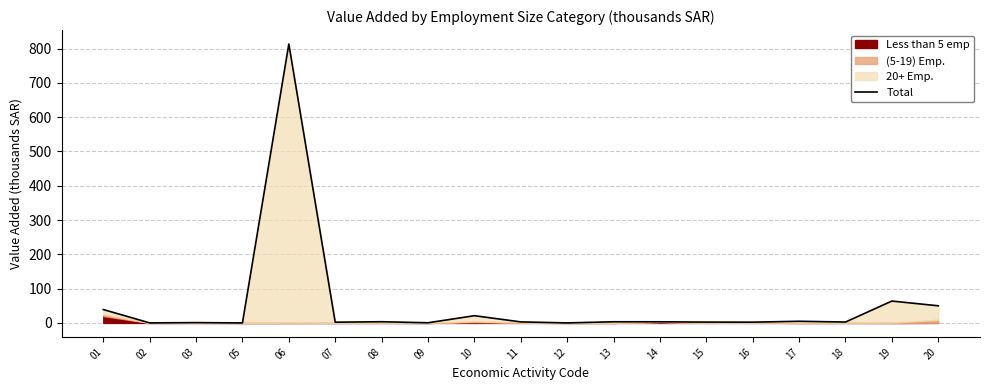

At which label does the data first exceed 3?

01